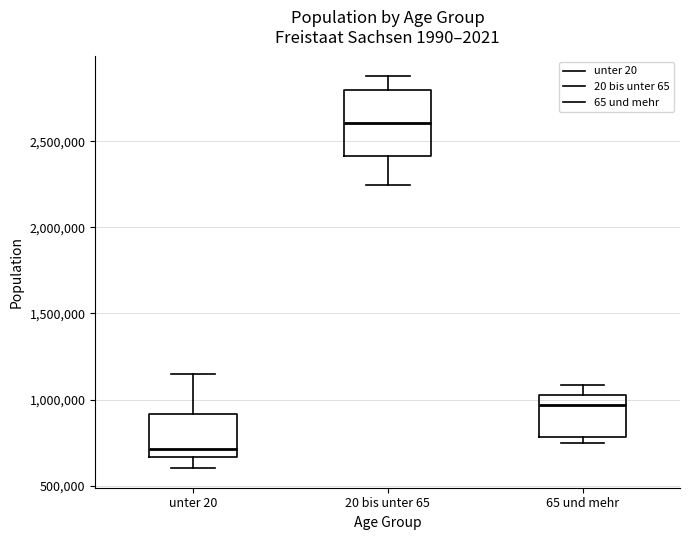

Where is the lower edge of the box for unter 20 on the y-axis? The values are not printed on the chart, so give them approximately, as read against the axis.

650000